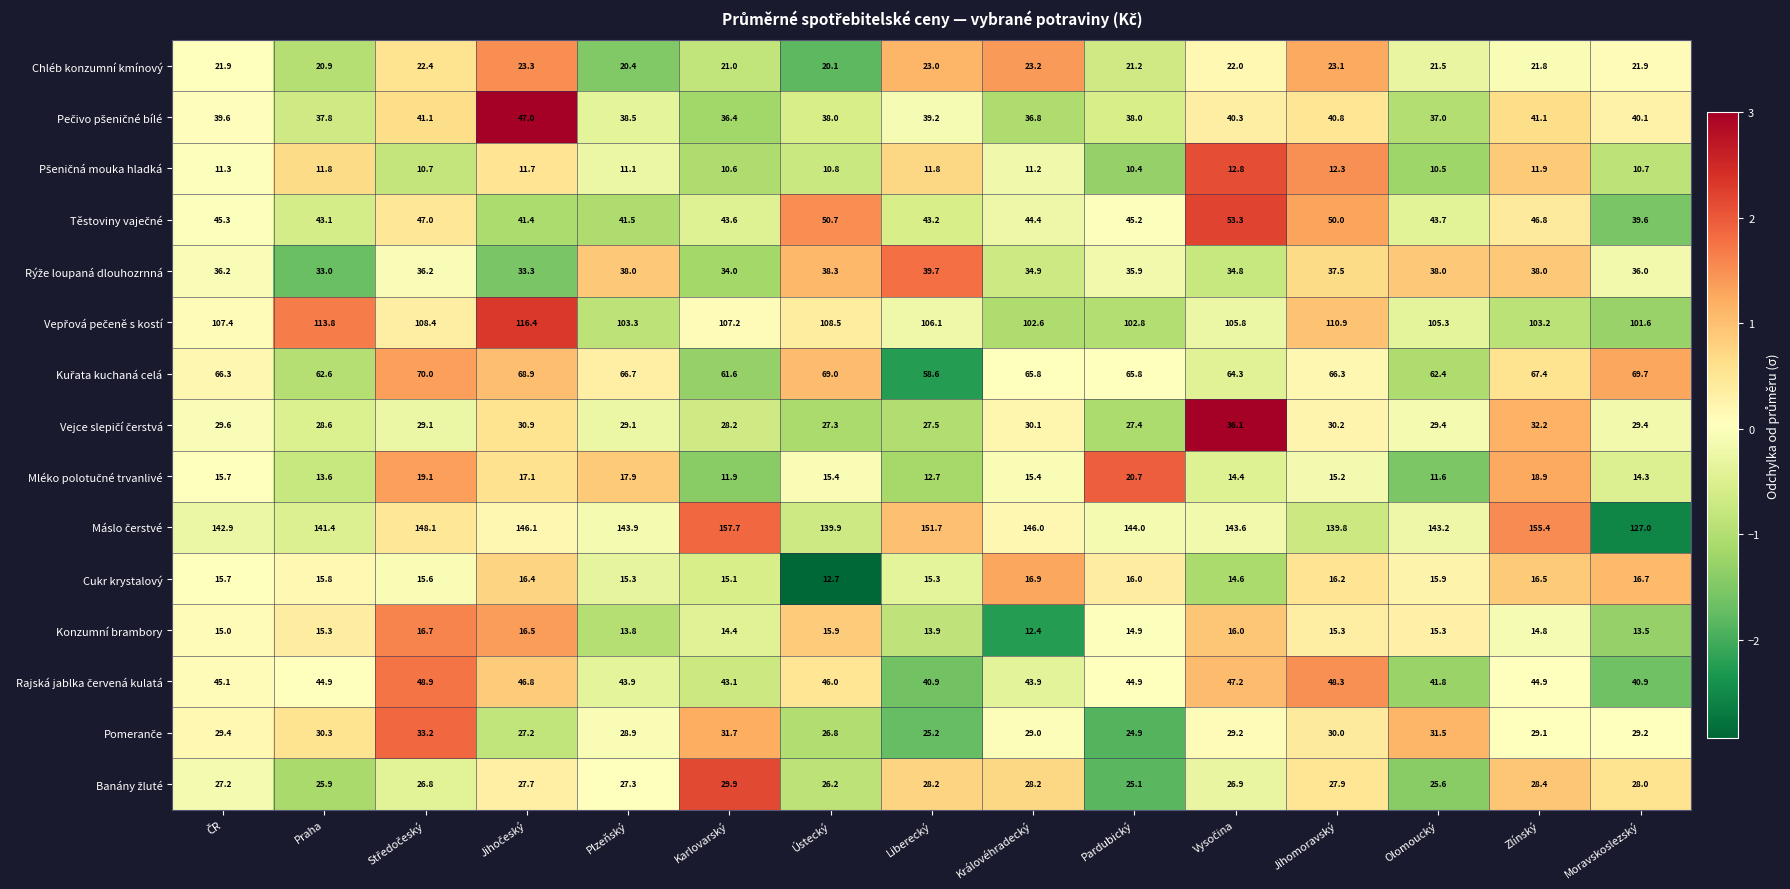

What is the approximate value of Konzumní brambory at Zlínský?

14.8